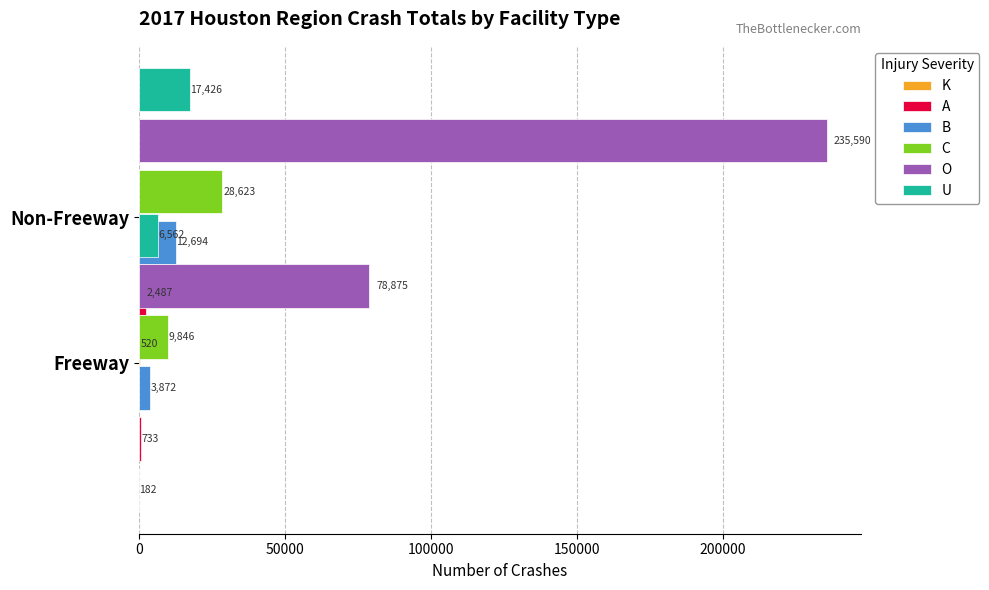

What are all the series names shown in the legend?

K, A, B, C, O, U